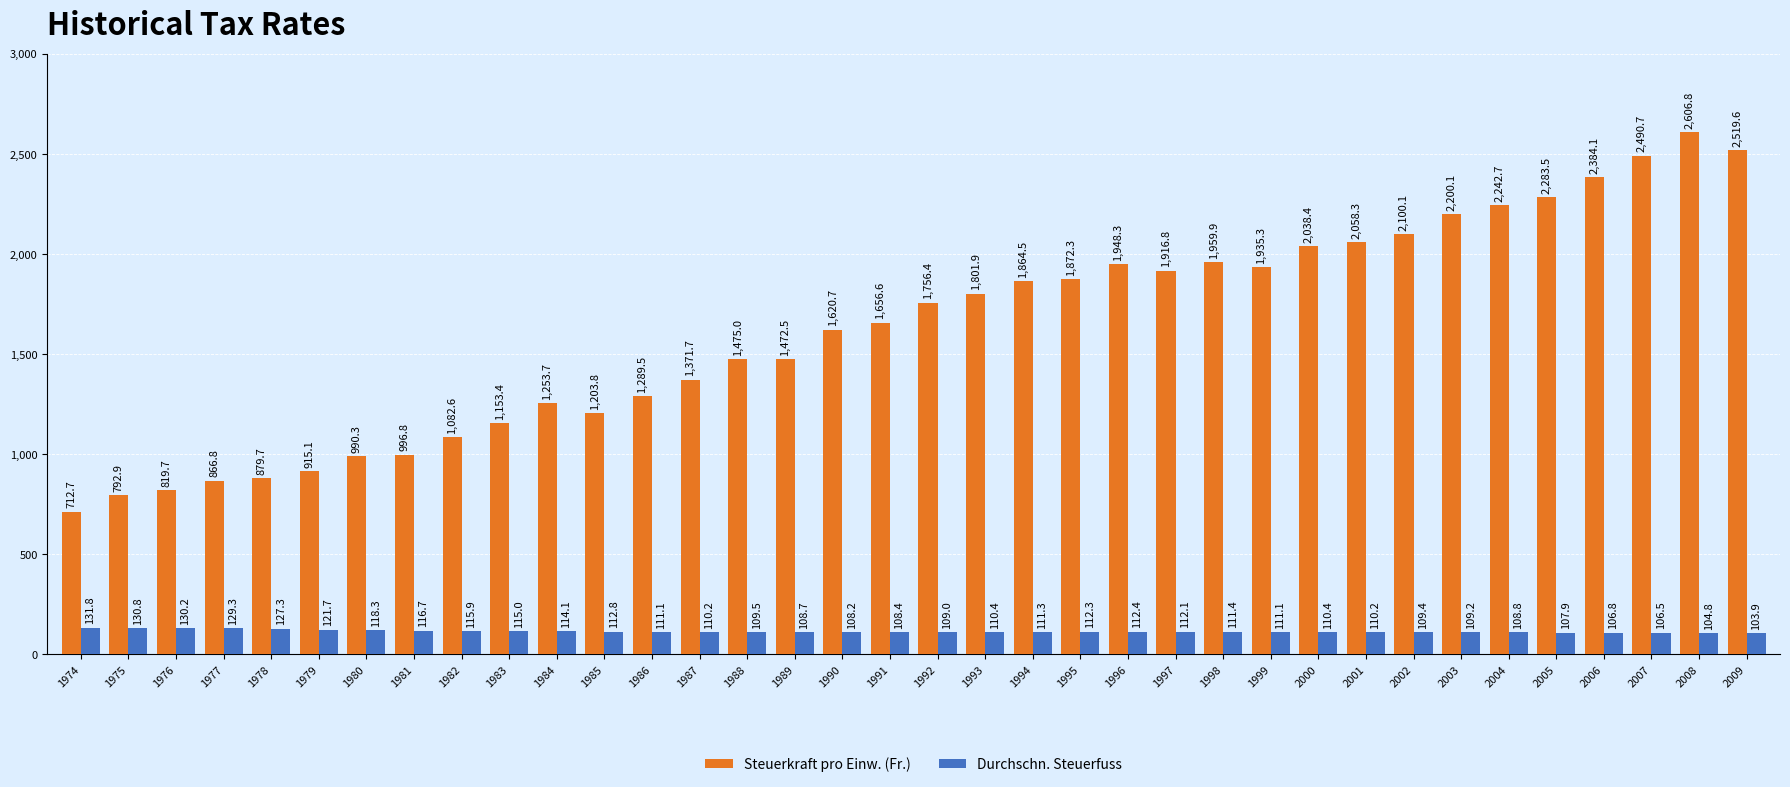

How many data points in Durchschn. Steuerfuss are less than 111?

17